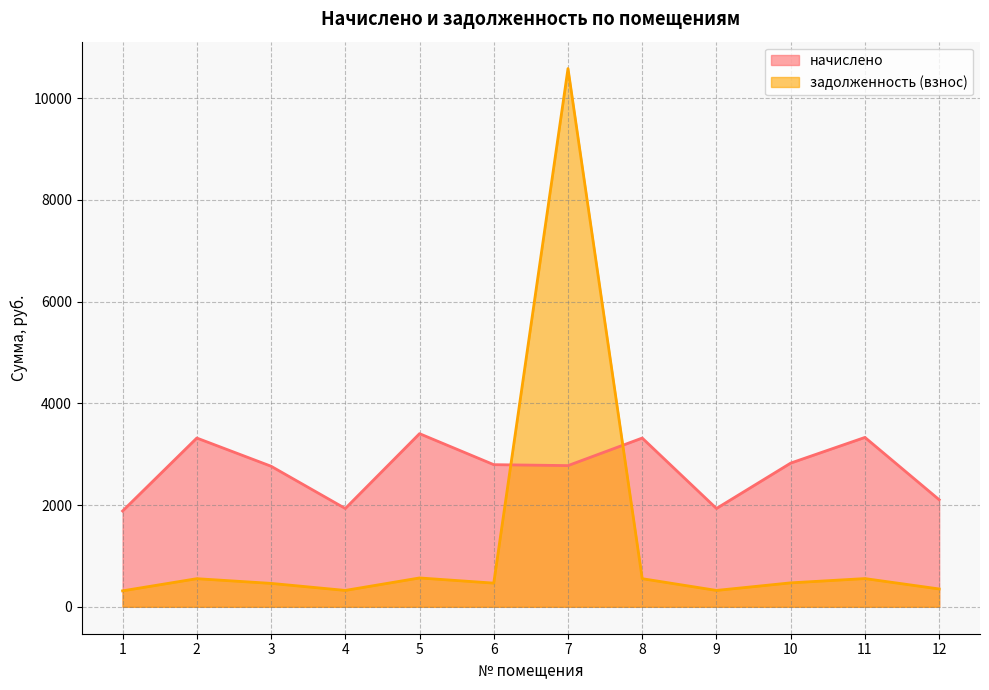

The value of начислено at 12 is 2105.3. True or false?

True